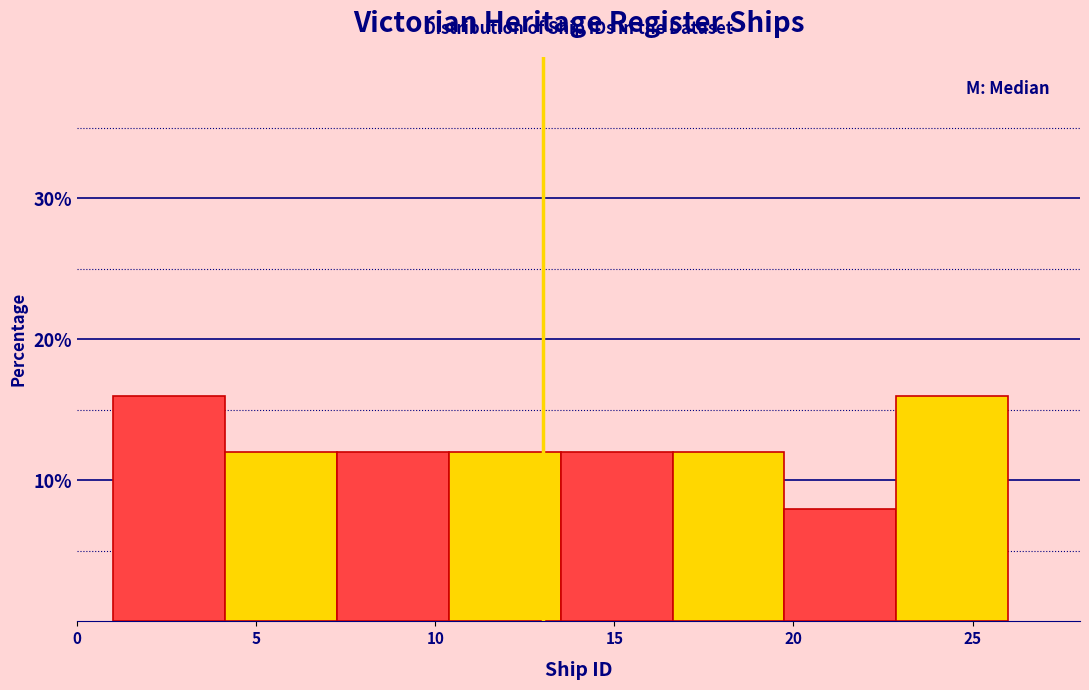

Reading left to right, transcribe this chart: for each bar, give the range it covers on the x-axis and its height. Neither the bar edges nor the heights are printed on the chart, so give them approximately, as read against the axes.

1.0 to 4.0: 16
4.0 to 7.5: 12
7.5 to 10.5: 12
10.5 to 13.5: 12
13.5 to 16.5: 12
16.5 to 20.0: 12
20.0 to 23.0: 8
23.0 to 26.0: 16